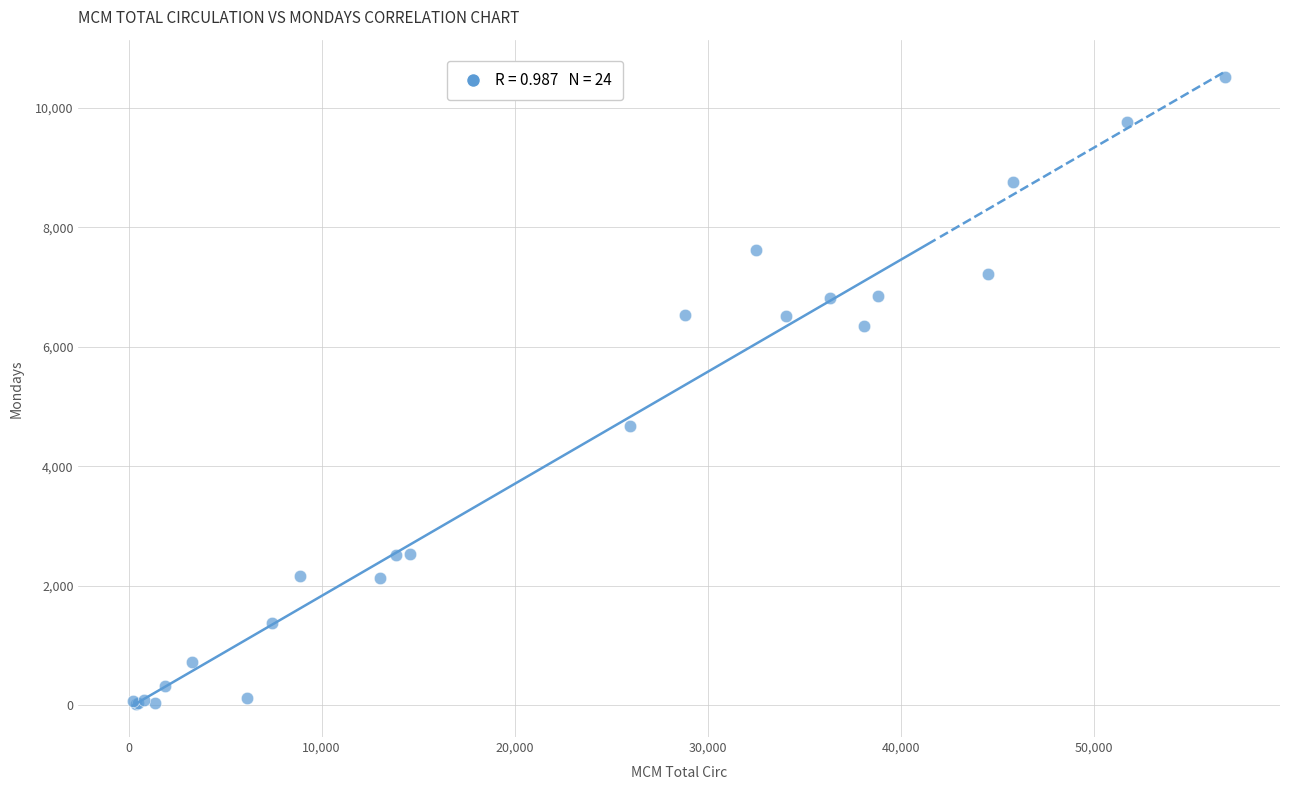

What Y value in the scatter plot is closest to 5269?

4676